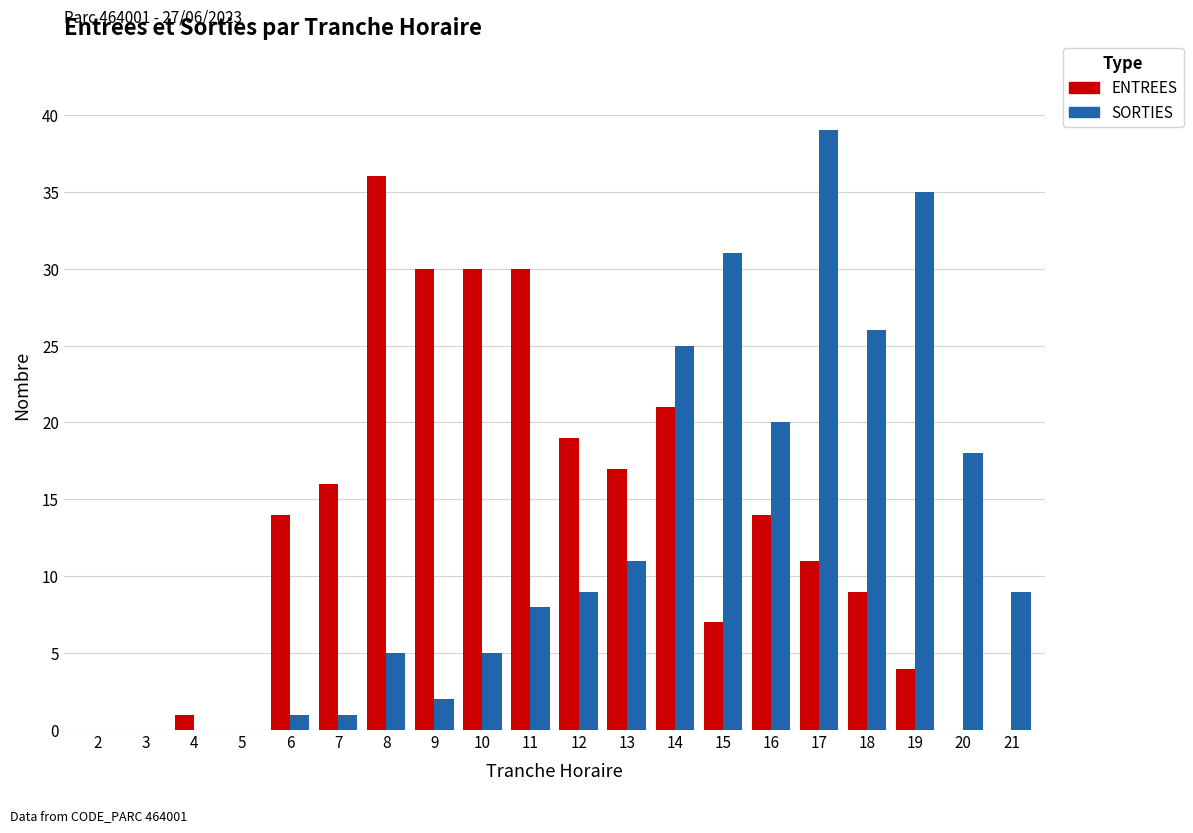

At which category is the sum across all series the highest?

17